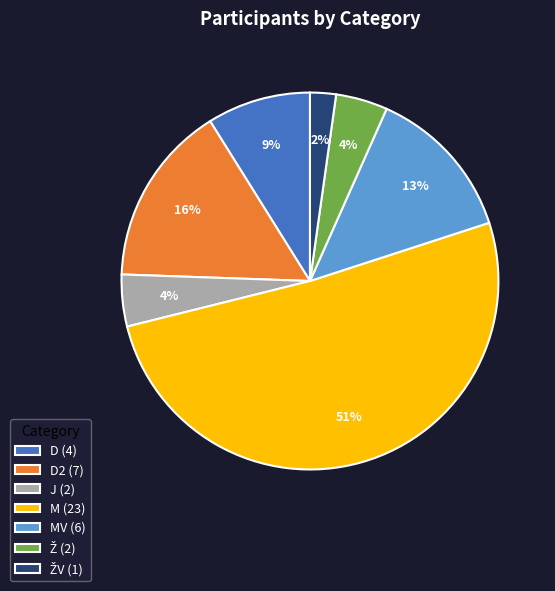

Which has a higher value, MV (6) or J (2)?

MV (6)